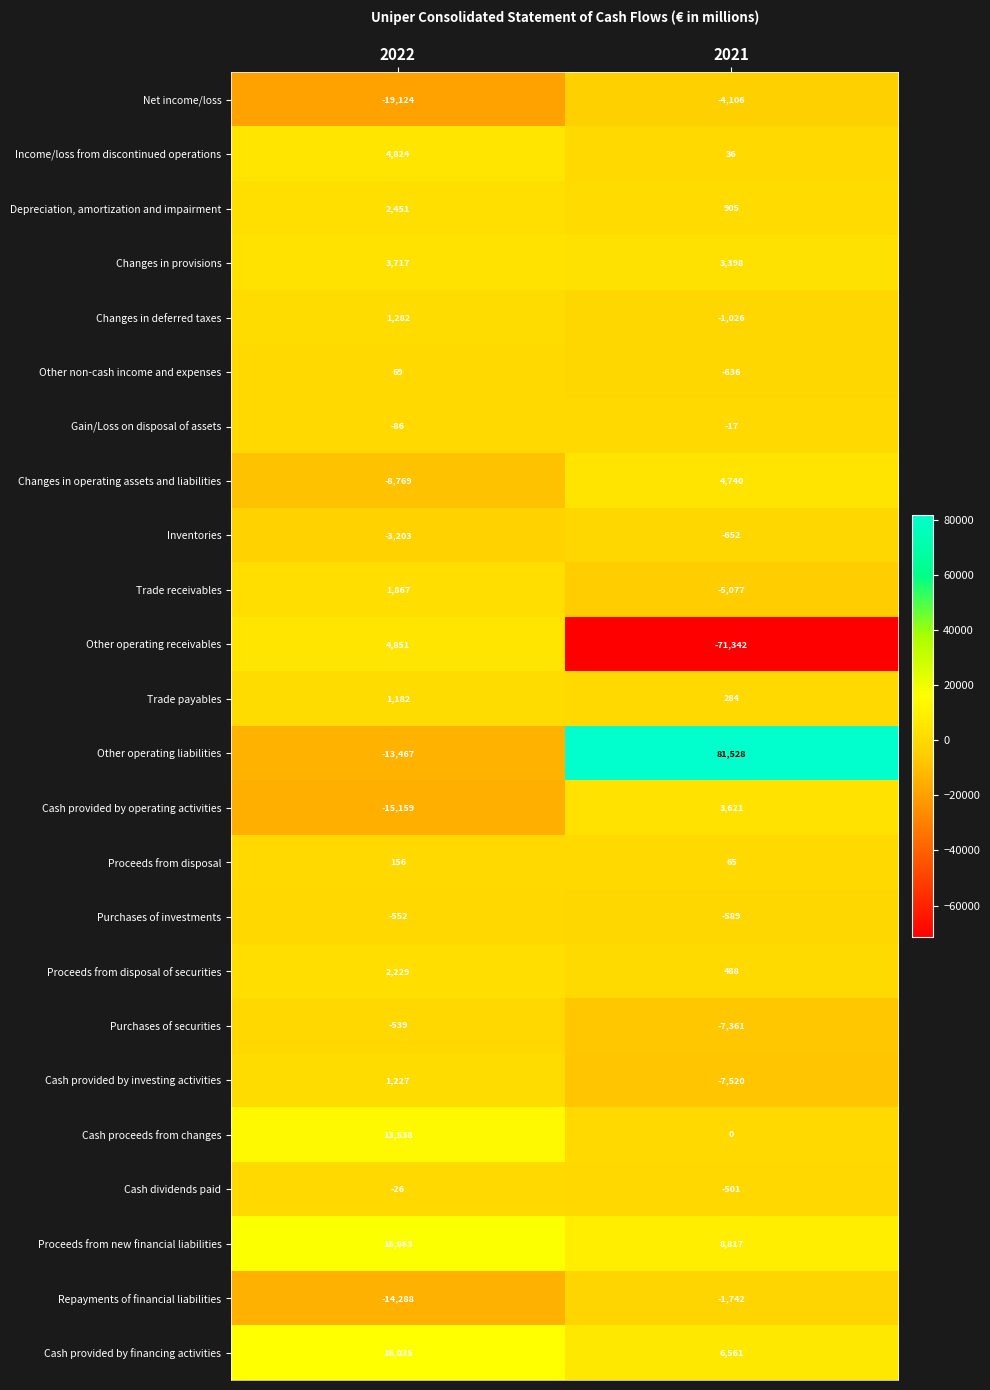

List the series in order of their peak value, highest first.

Other operating liabilities, Proceeds from new financial liabilities, Cash provided by financing activities, Cash proceeds from changes, Other operating receivables, Income/loss from discontinued operations, Changes in operating assets and liabilities, Changes in provisions, Cash provided by operating activities, Depreciation, amortization and impairment, Proceeds from disposal of securities, Trade receivables, Changes in deferred taxes, Cash provided by investing activities, Trade payables, Proceeds from disposal, Other non-cash income and expenses, Gain/Loss on disposal of assets, Cash dividends paid, Purchases of securities, Purchases of investments, Inventories, Repayments of financial liabilities, Net income/loss